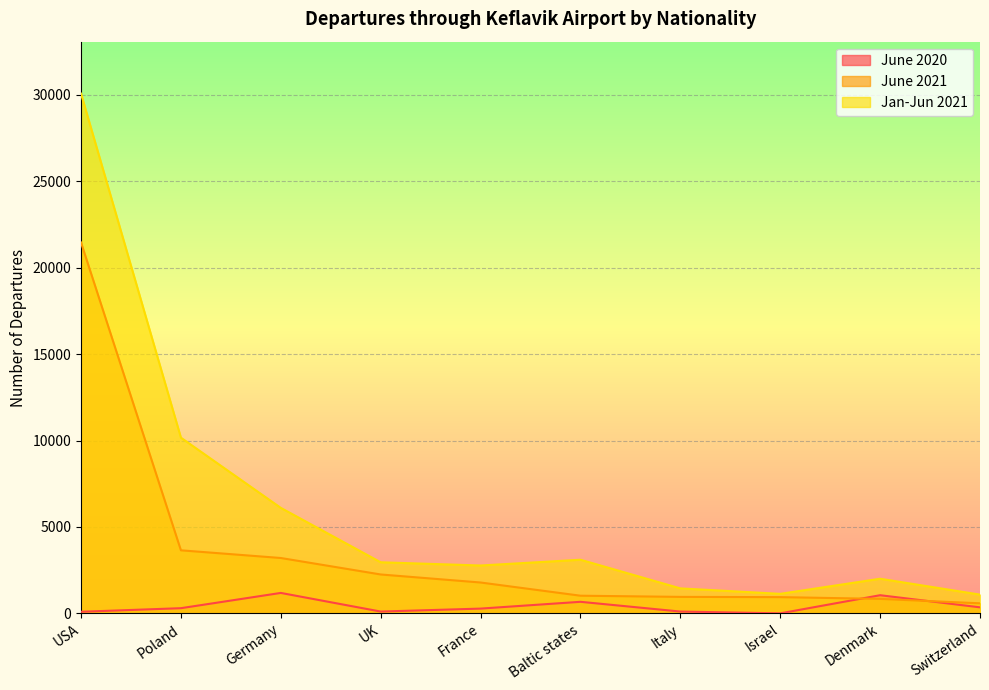

What is the total value across all series at USA?

51628